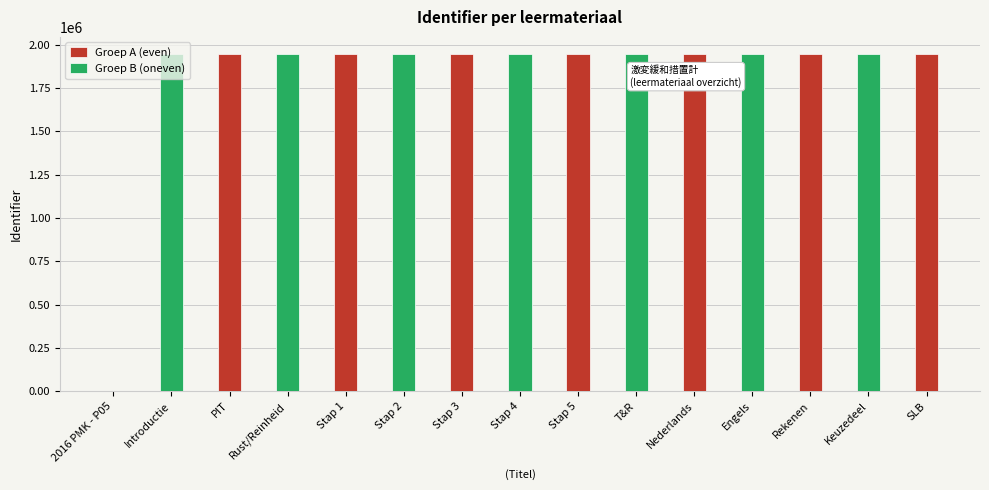

Which series has the largest range (max minus min)?

Groep A (even)